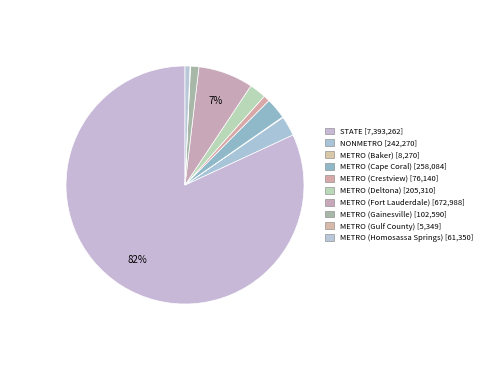

Which slice represents more than half of the pie?

STATE